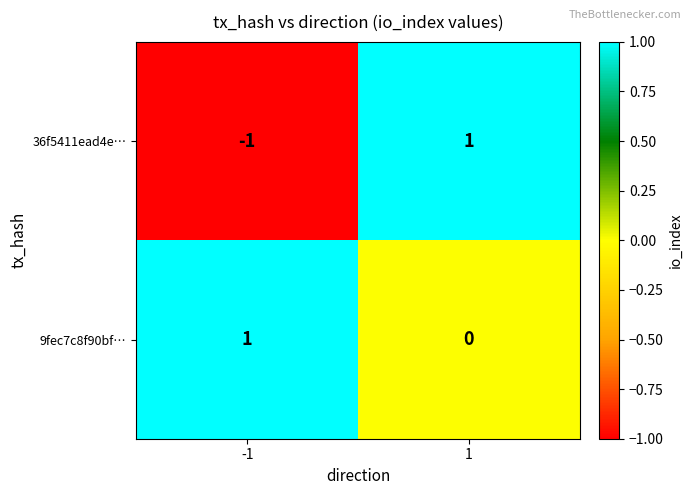

Count the number of data series in this chart.

2